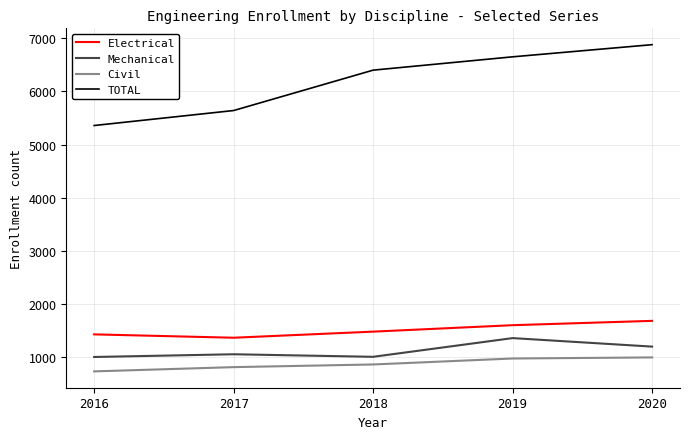

True or false: TOTAL has more than 1 interior local peaks.

False